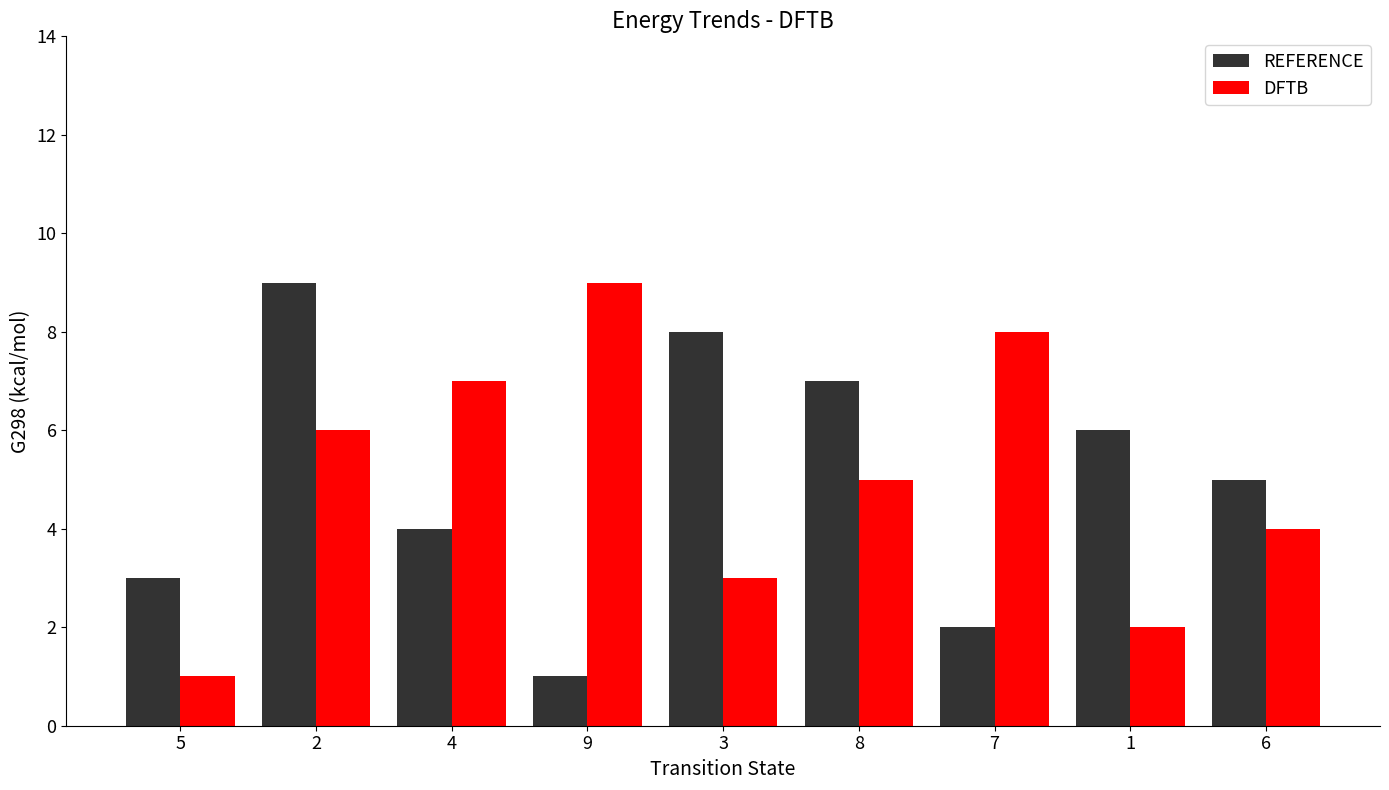

What is the label of the 7th bar from the left?

7